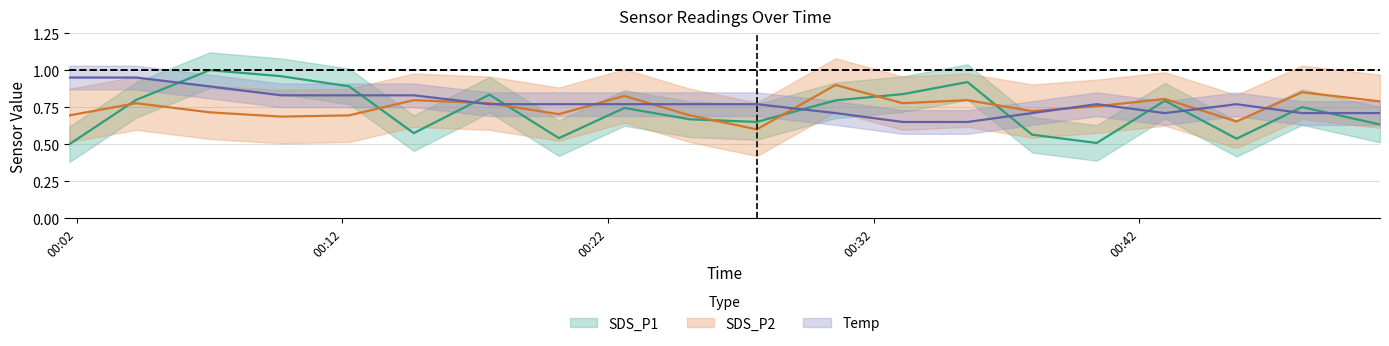

How many interior local valleys does the SDS_P2 series have?

6